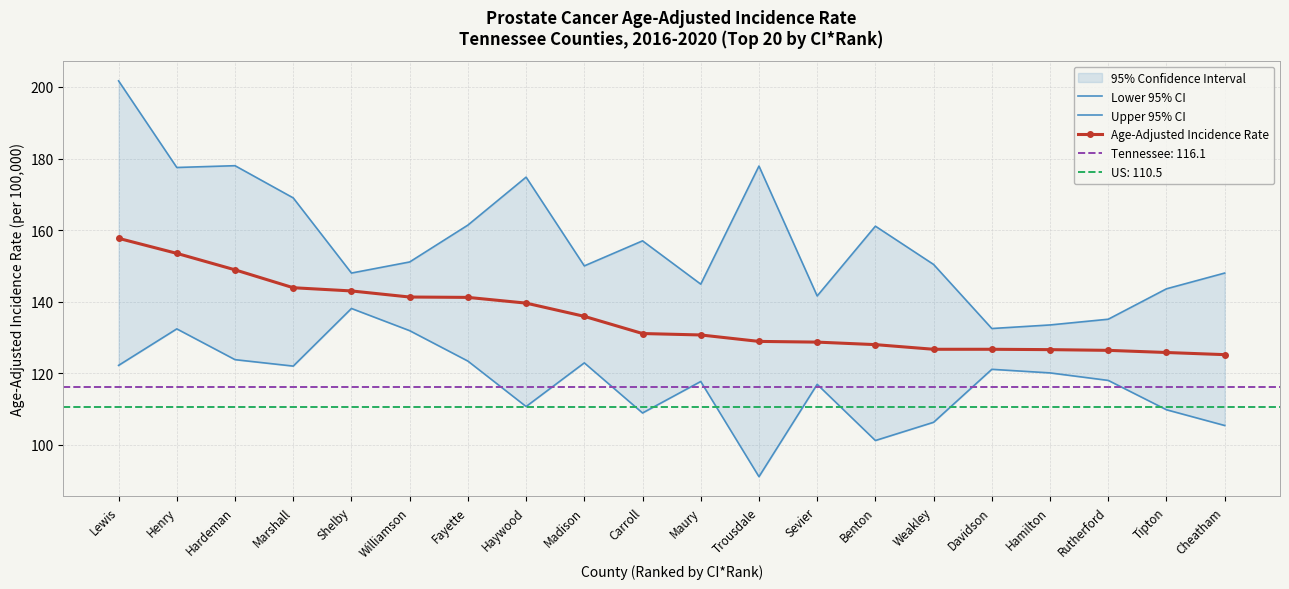

What is the total value across all series at Madison?

408.8